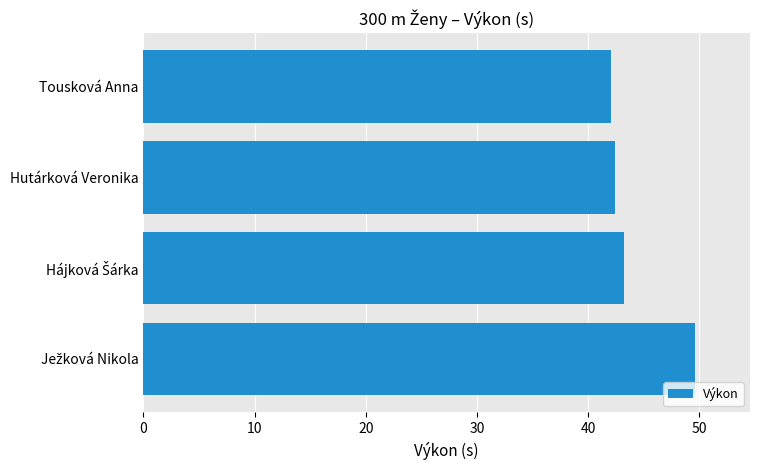

Reading bottom to top, what are all the values shown in this chart?

49.6	43.2	42.4	42.1